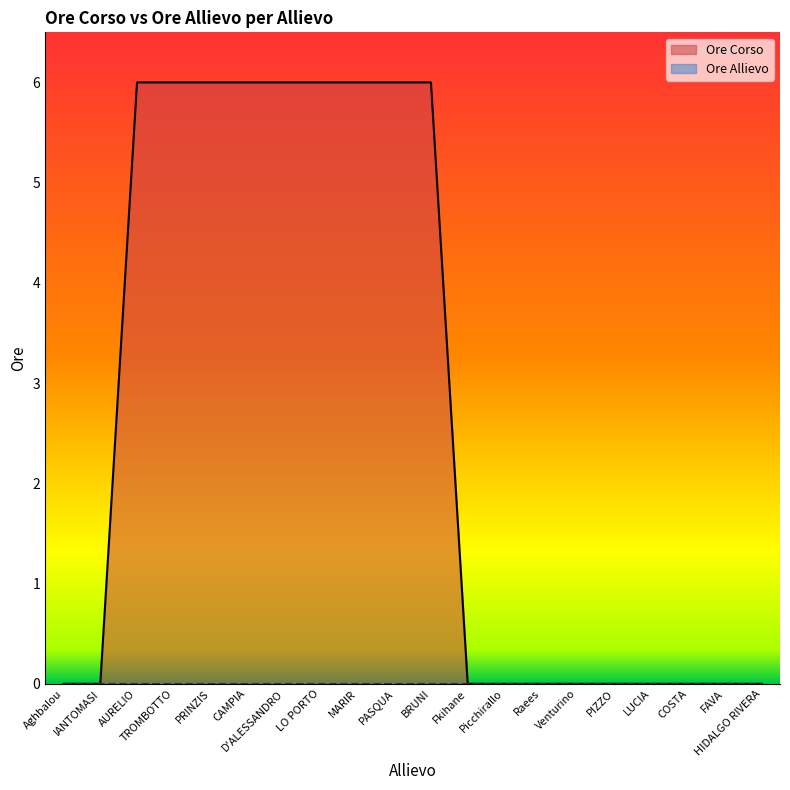

At which category does the chart reach its peak across all series?

AURELIO